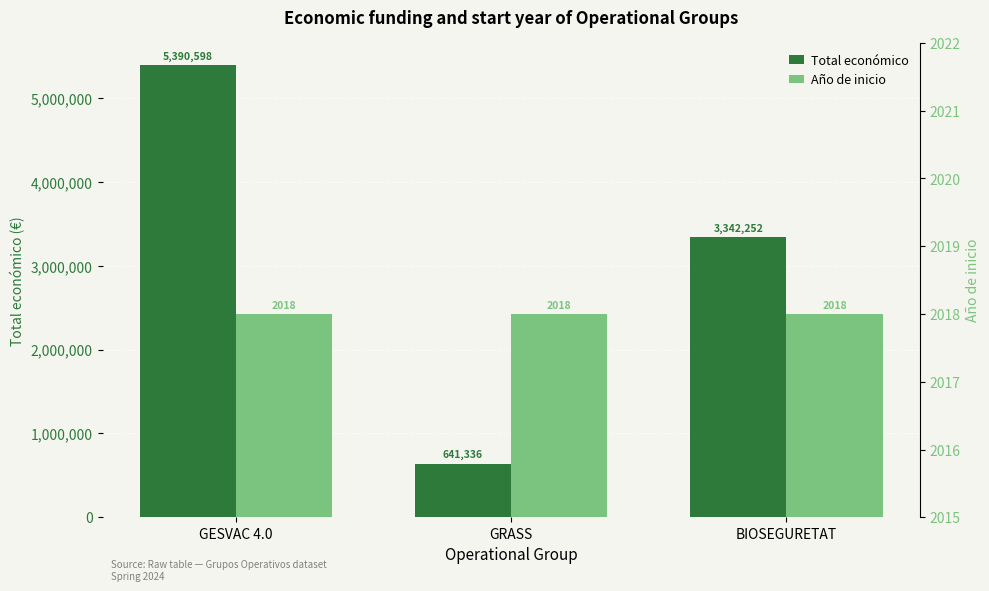

At which label does Total económico first exceed 3342252?

GESVAC 4.0